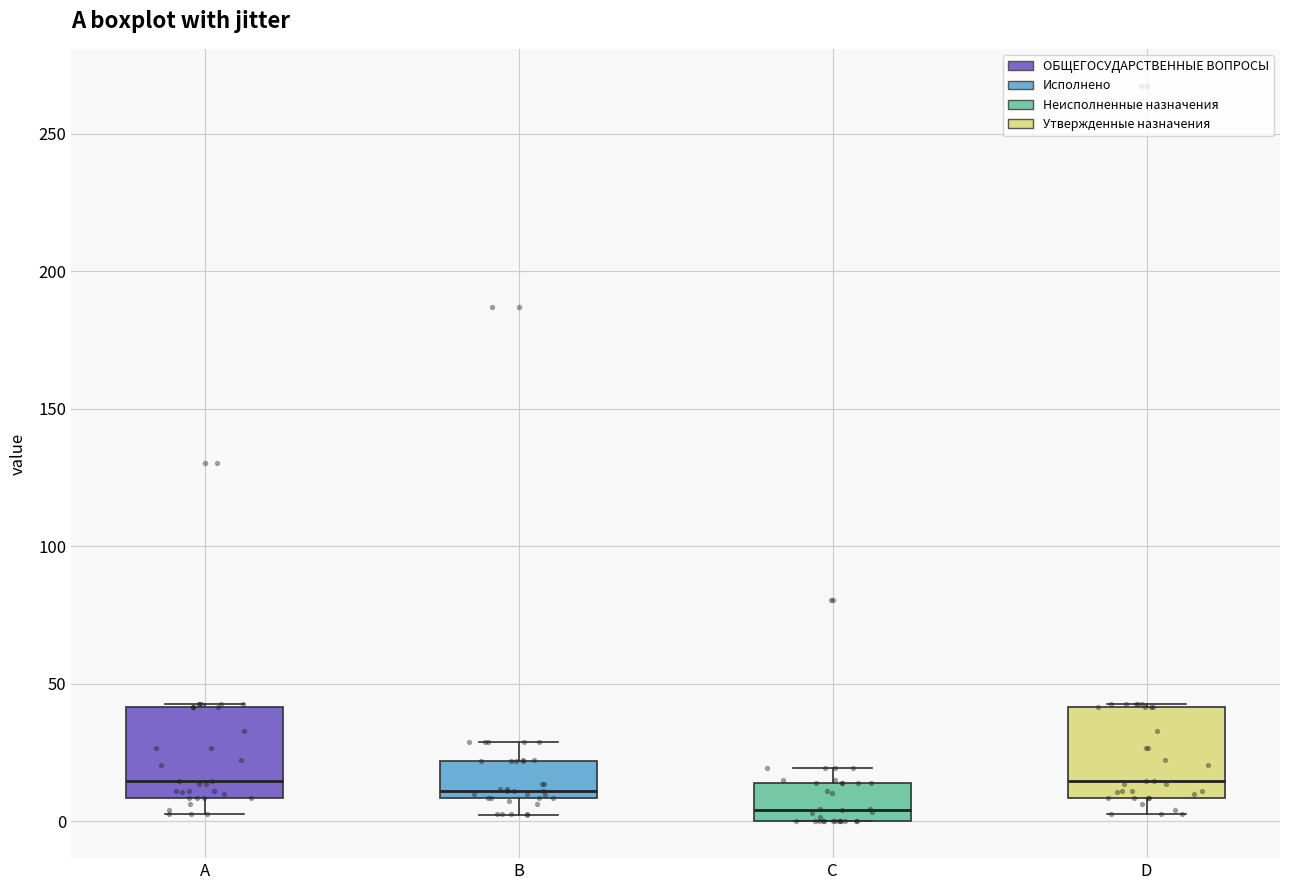

Reading left to right, transcribe this box plot: for each box, give where its median line is, the range the box spans, and where its two whiskers end, as read against the y-axis. The values are not printed on the chart, so give them approximately, as read against the axis.

A: median 15, box 10 to 40, whiskers 5 to 45
B: median 10 (just above the box's lower edge), box 10 to 20, whiskers 0 to 30
C: median 5, box 0 to 15, whiskers 0 to 20
D: median 15, box 10 to 40, whiskers 5 to 45